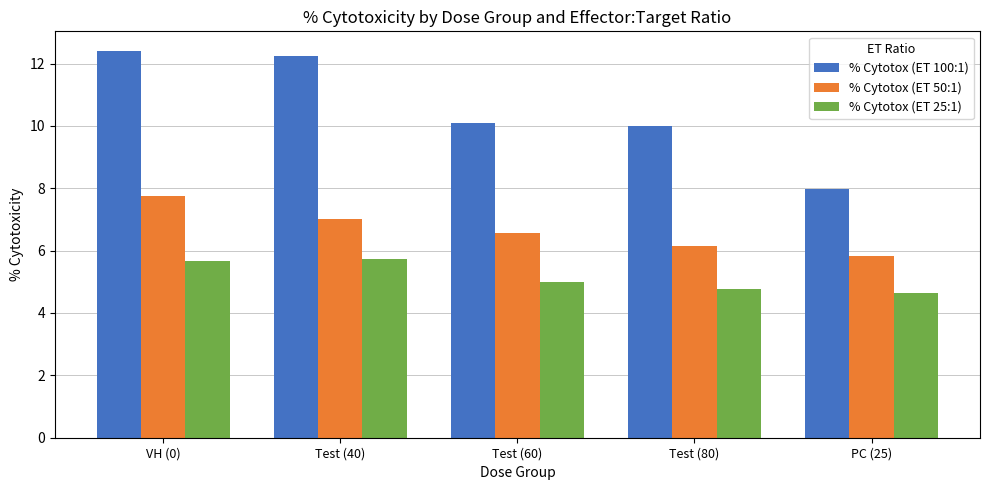

Which series changed the most between VH (0) and Test (60)?

% Cytotox (ET 100:1)